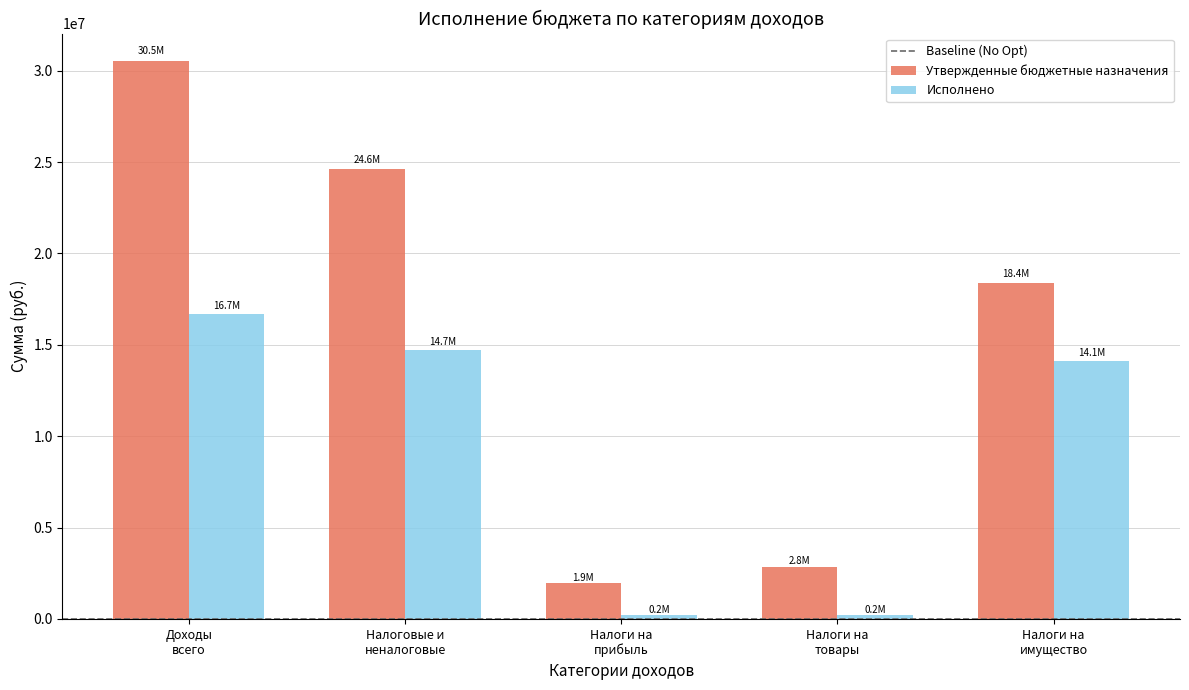

Which series has the largest range (max minus min)?

Утвержденные бюджетные назначения